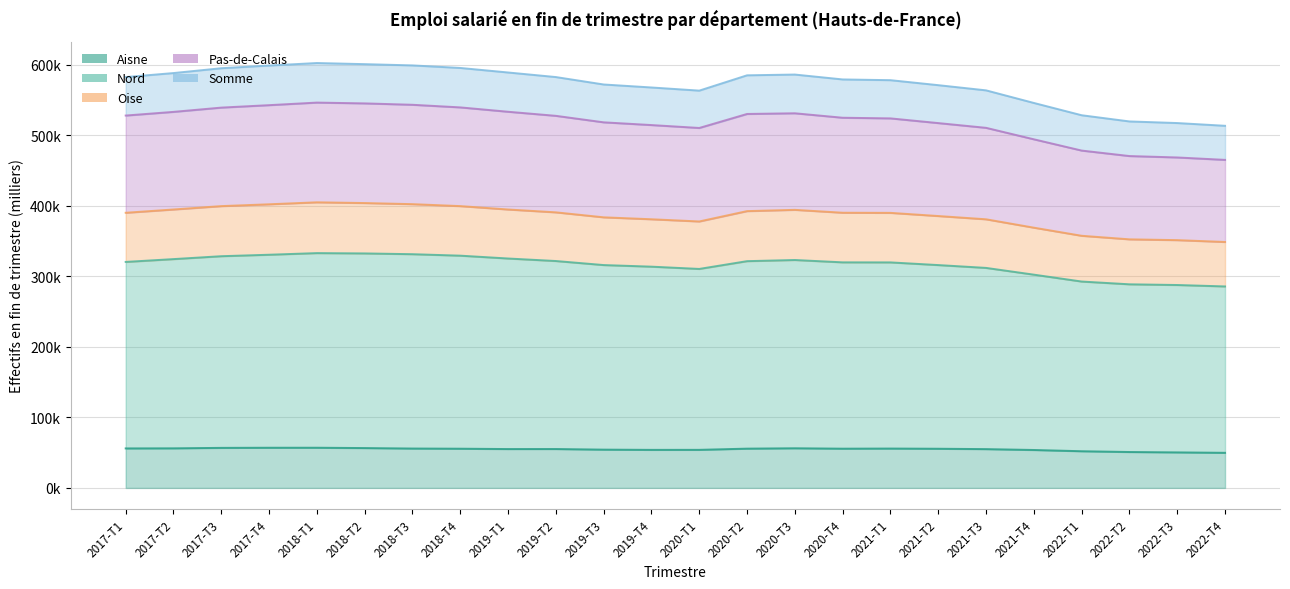

True or false: Pas-de-Calais and Nord cross at least once.

False